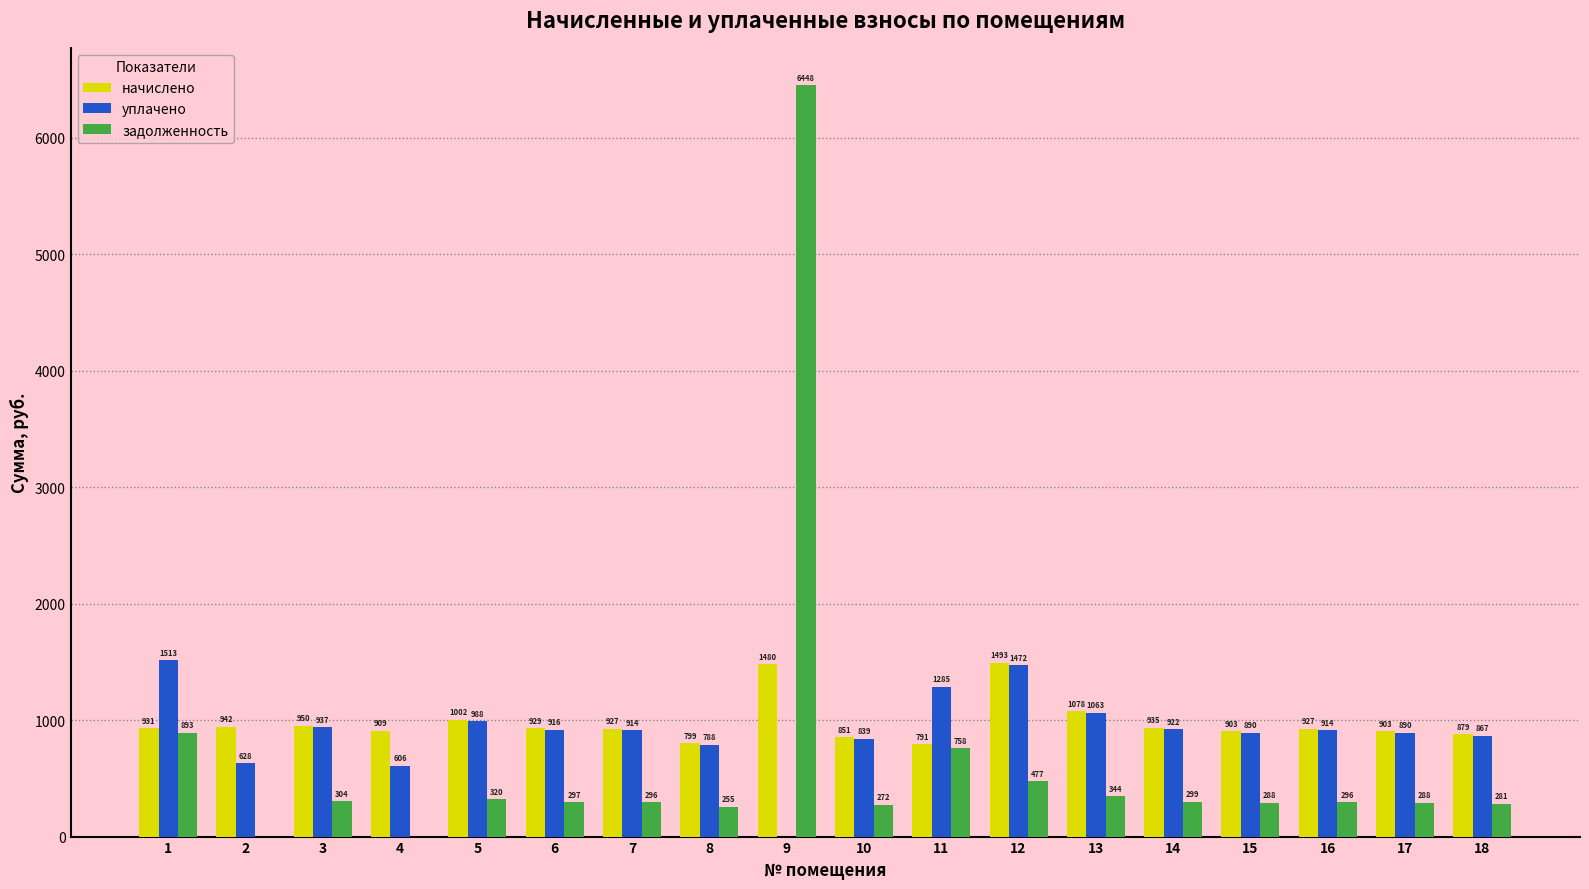

How many values in the начислено series exceed 928?

9